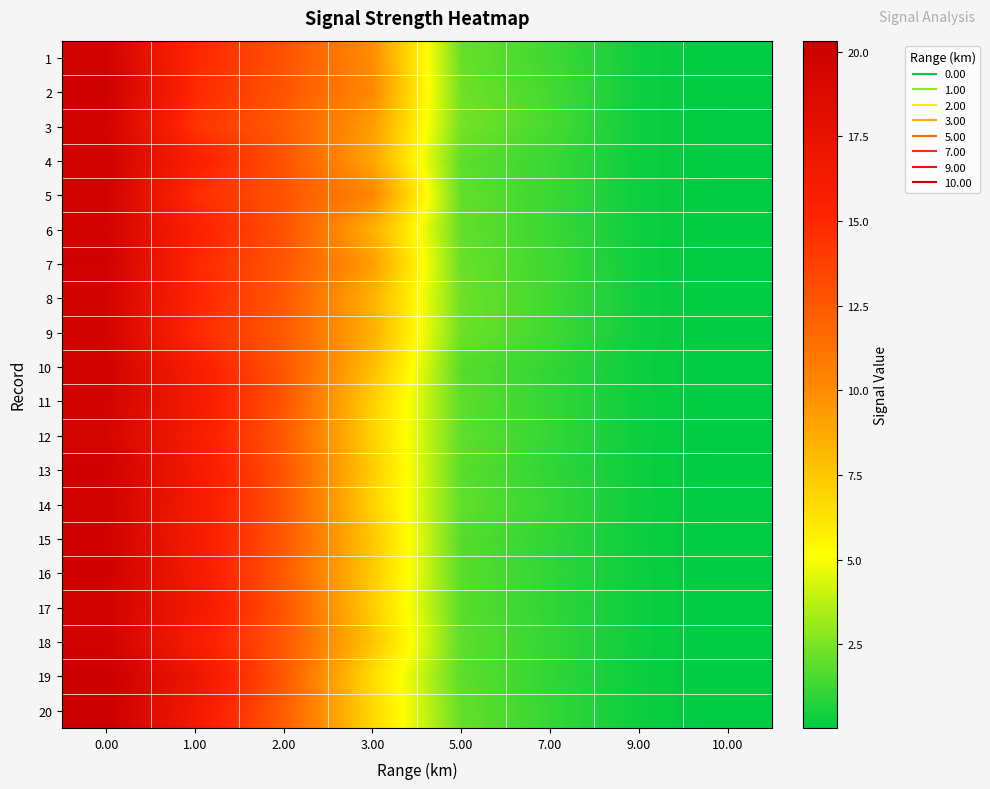

Which category has the lowest value across all series?

10.00